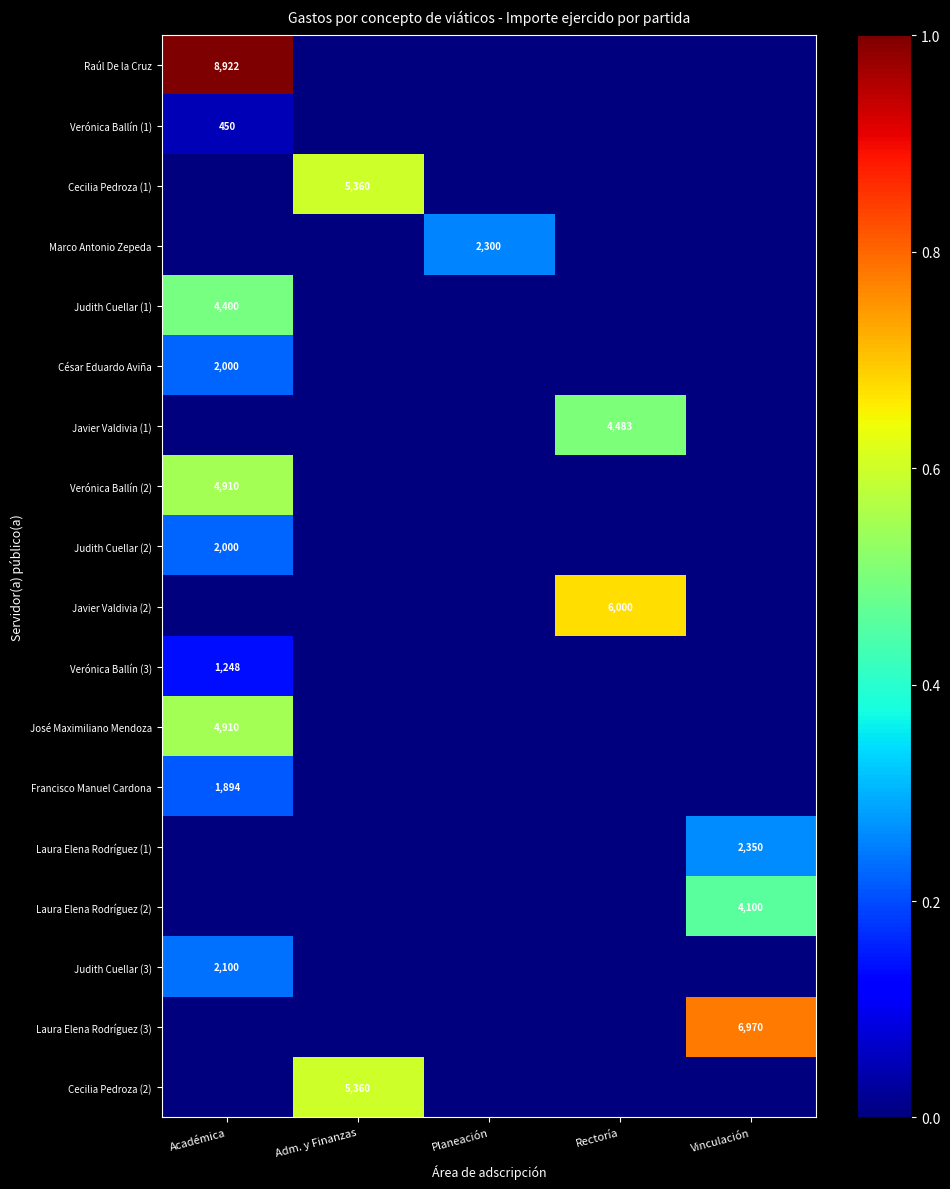

At how many categories does at least one series exceed 0?

5